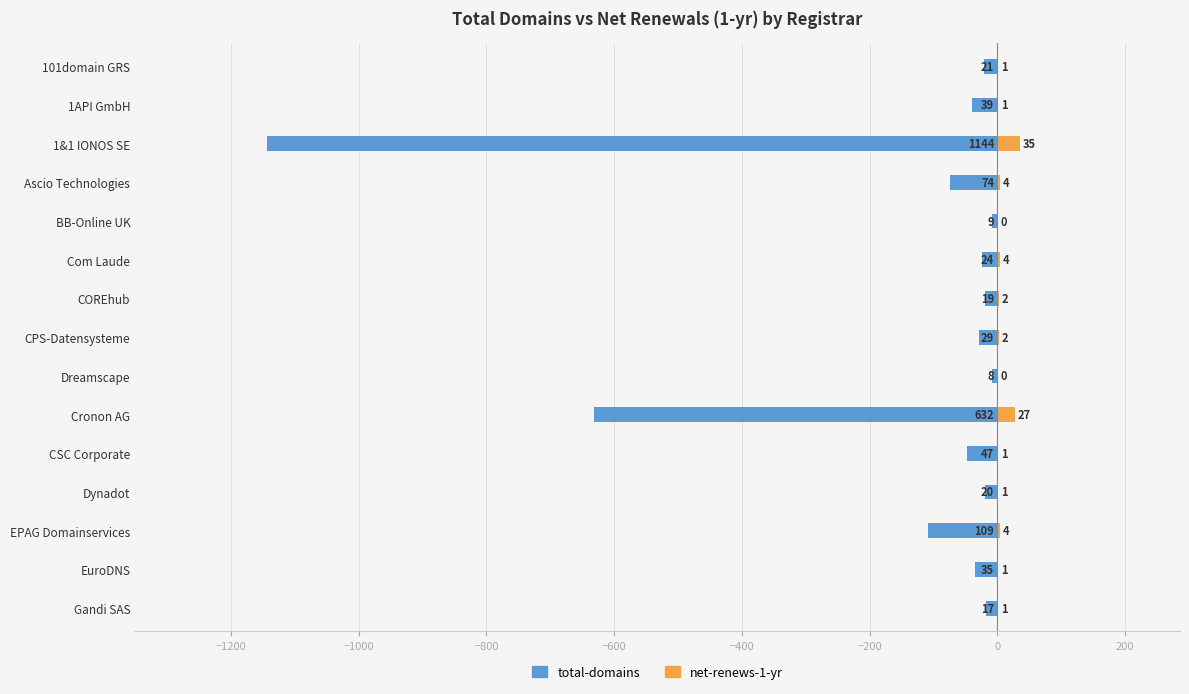

Rank the series at Com Laude from lowest to highest value.

total-domains, net-renews-1-yr